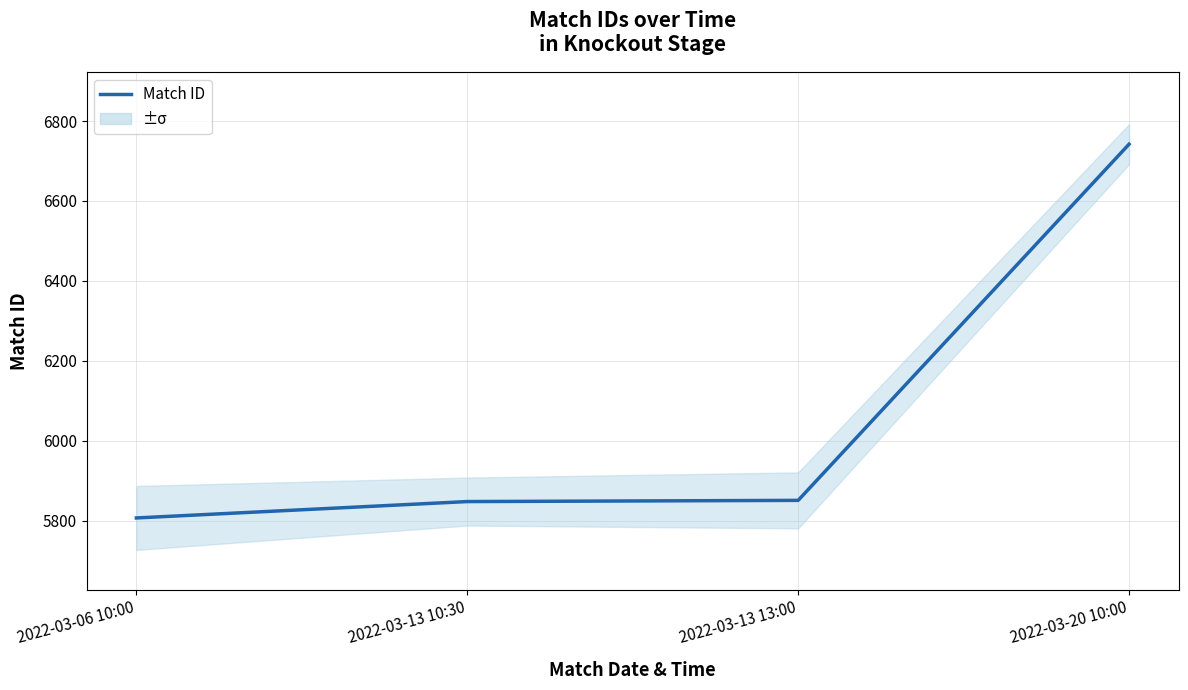

What is the change in value from 2022-03-13 13:00 to 2022-03-20 10:00?

+891